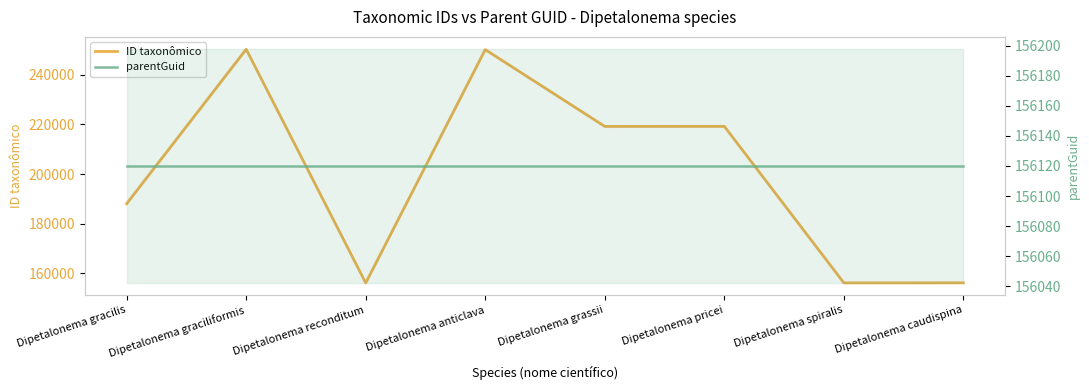

What is the difference between the maximum and minimum values in the ID taxonômico series?

94129